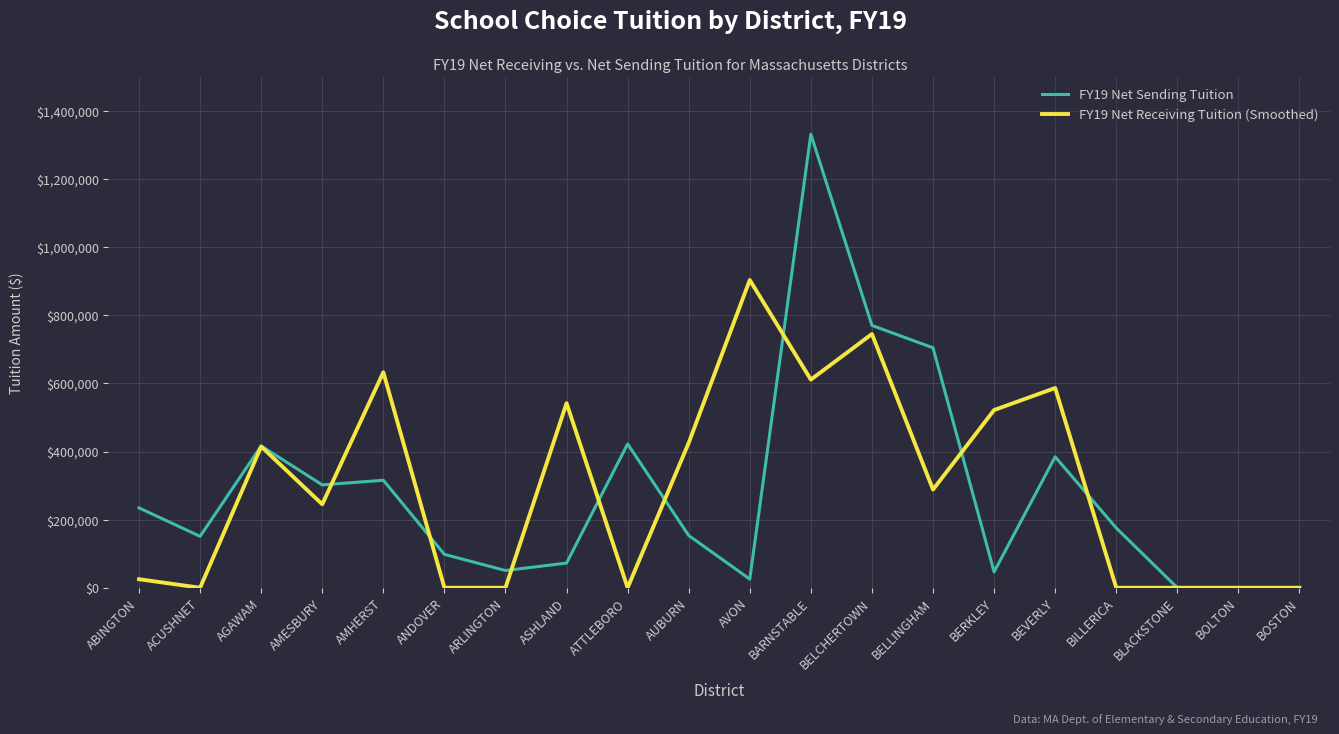

At how many categories does at least one series exceed 470310?

8